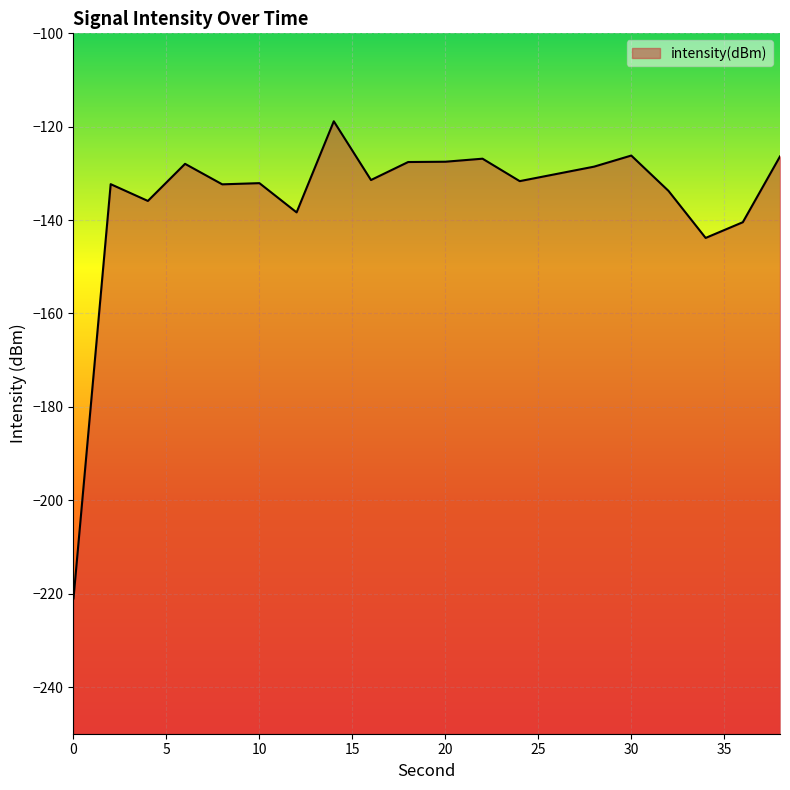

How many points are lower than both their immediate neighbors (excluding endpoints)?

6